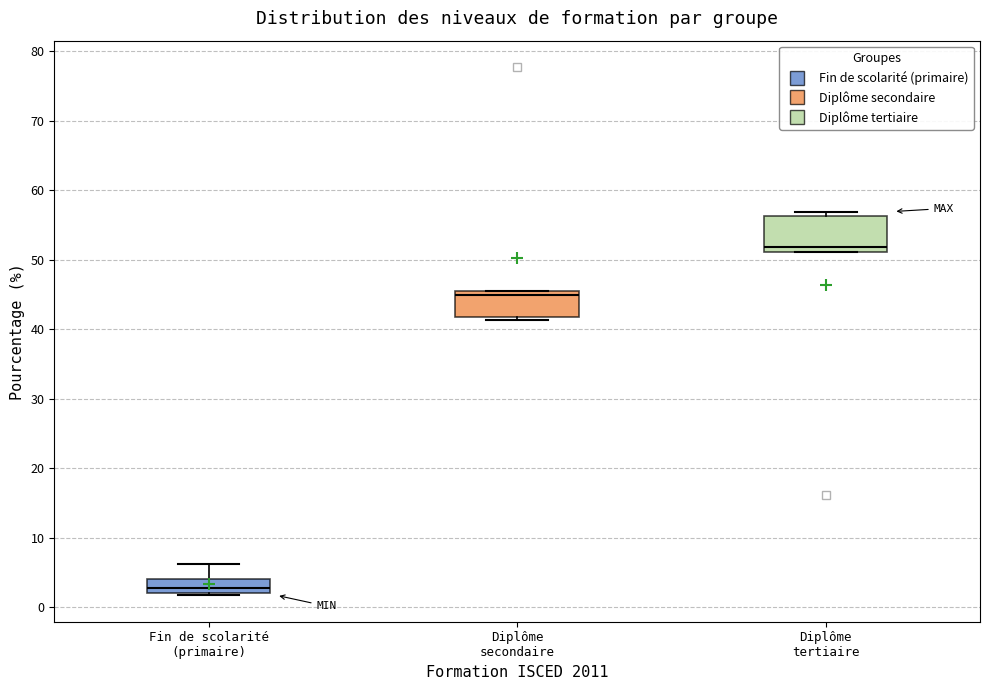

Where is the lower edge of the box for Diplôme tertiaire on the y-axis? The values are not printed on the chart, so give them approximately, as read against the axis.

51